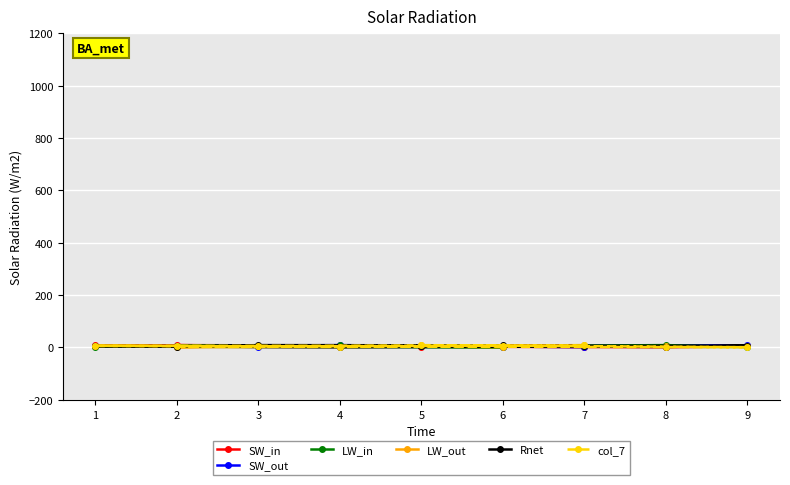

Is this an area chart (filled region under the line)?

No